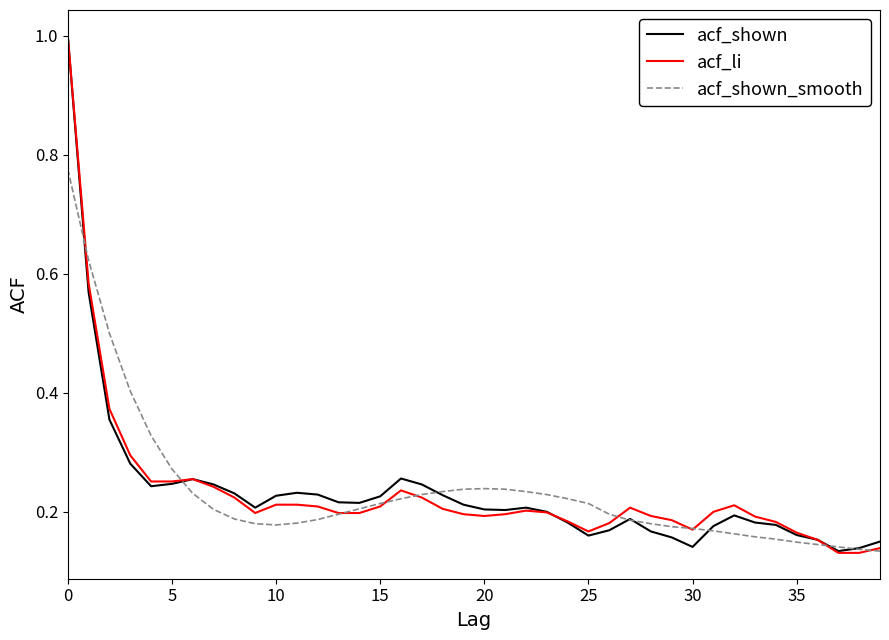

How many series are shown in this chart?

3